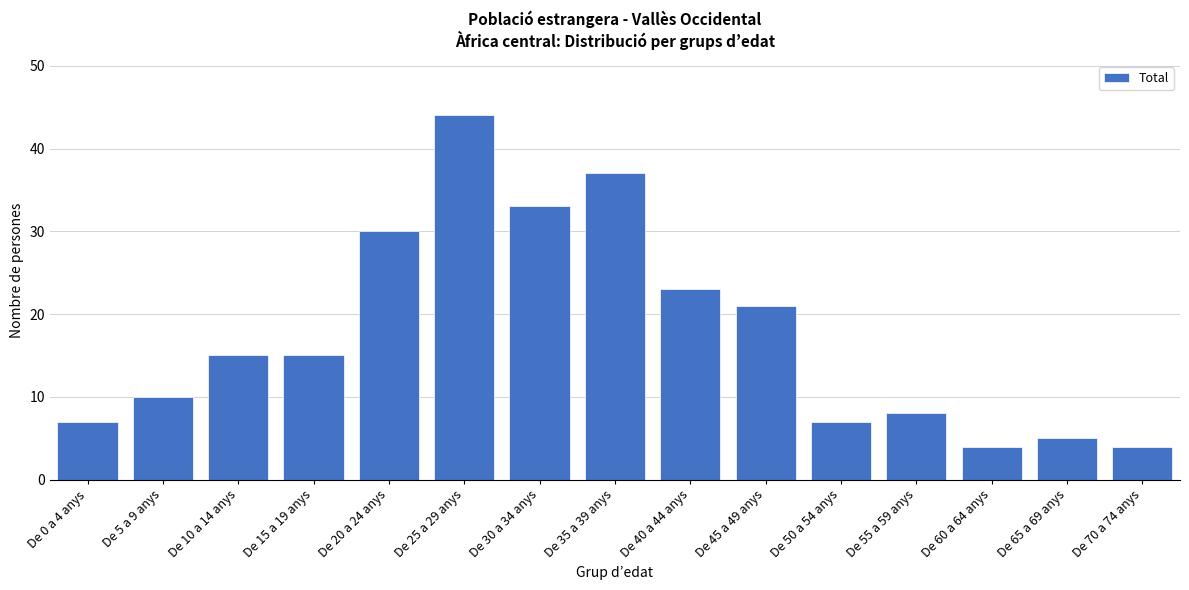

Reading left to right, what are all the values shown in this chart?

De 0 a 4 anys=7	De 5 a 9 anys=10	De 10 a 14 anys=15	De 15 a 19 anys=15	De 20 a 24 anys=30	De 25 a 29 anys=44	De 30 a 34 anys=33	De 35 a 39 anys=37	De 40 a 44 anys=23	De 45 a 49 anys=21	De 50 a 54 anys=7	De 55 a 59 anys=8	De 60 a 64 anys=4	De 65 a 69 anys=5	De 70 a 74 anys=4